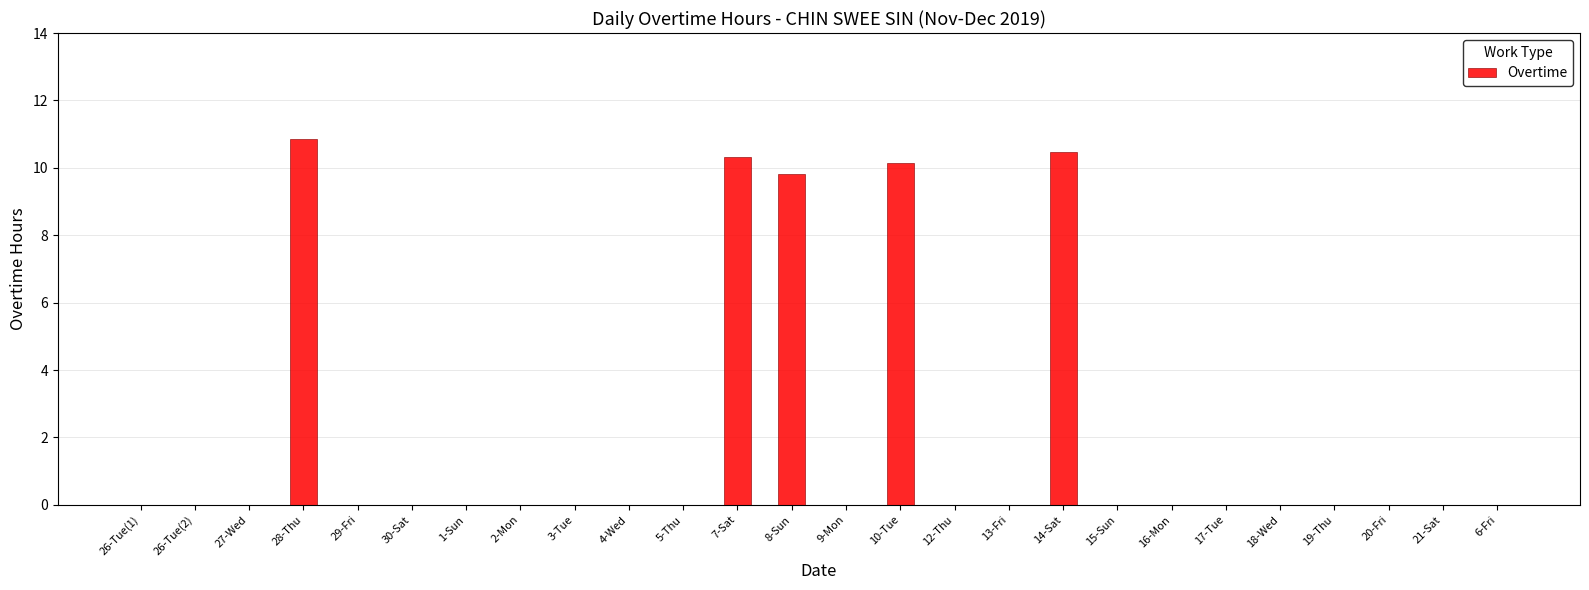

Are the bars horizontal?

No